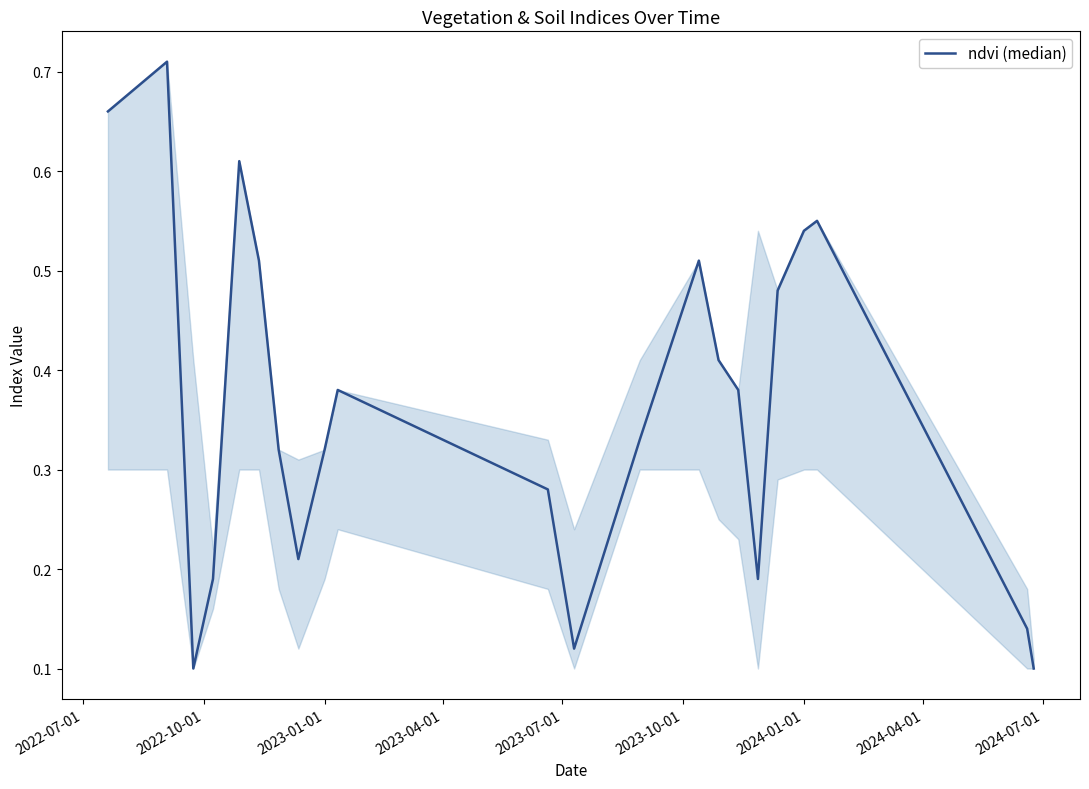

What is the sum of all values?

8.0